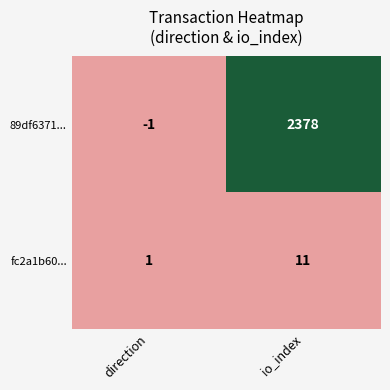

At direction, list the series in order from smallest to largest.

89df6371..., fc2a1b60...